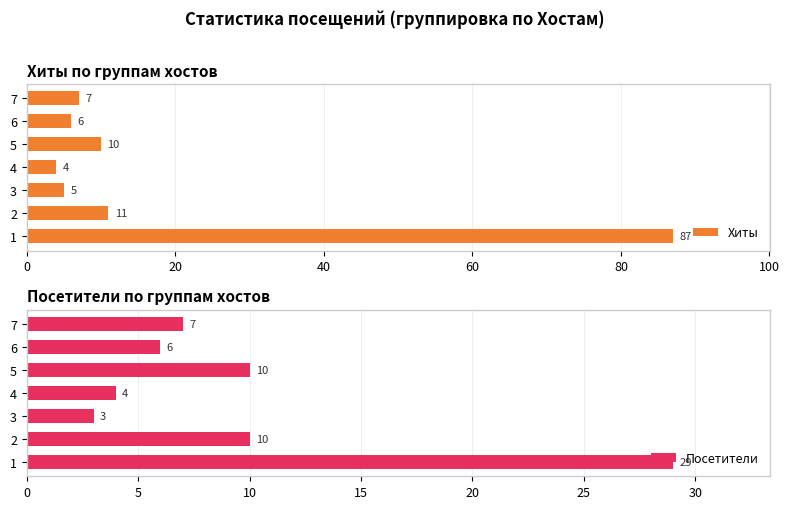

What is the value of the Посетители bar at the 2nd from the left?

10